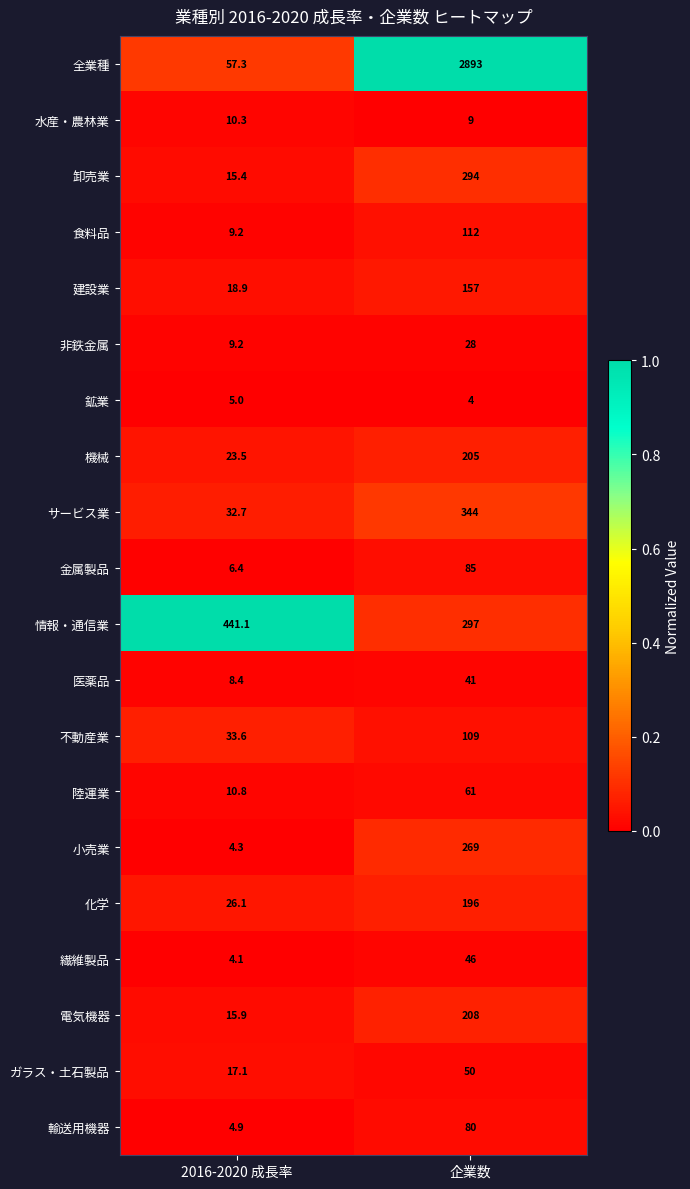

Which series changed the most between 2016-2020 成長率 and 企業数?

全業種